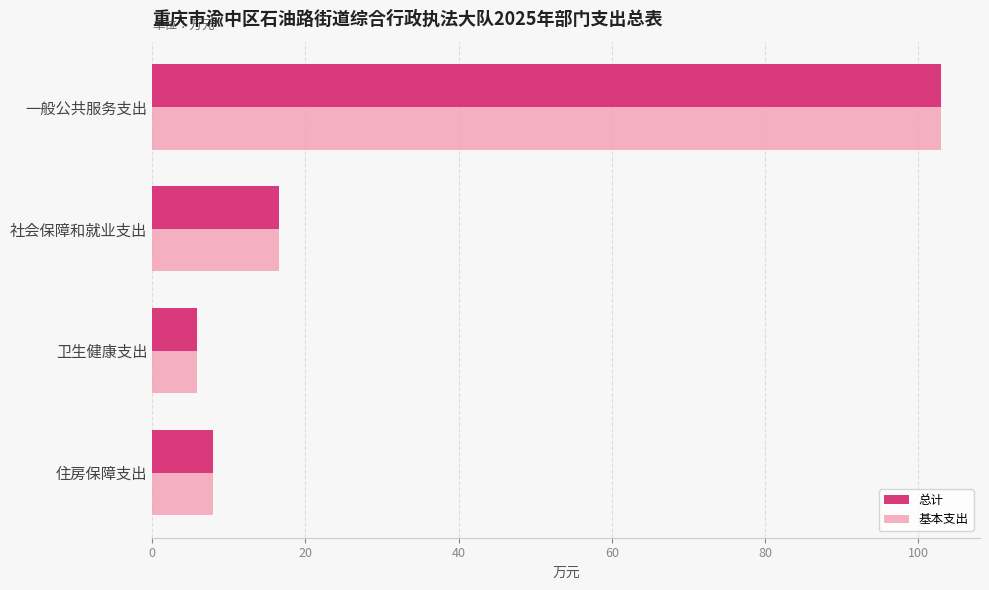

At which category is the sum across all series the highest?

一般公共服务支出